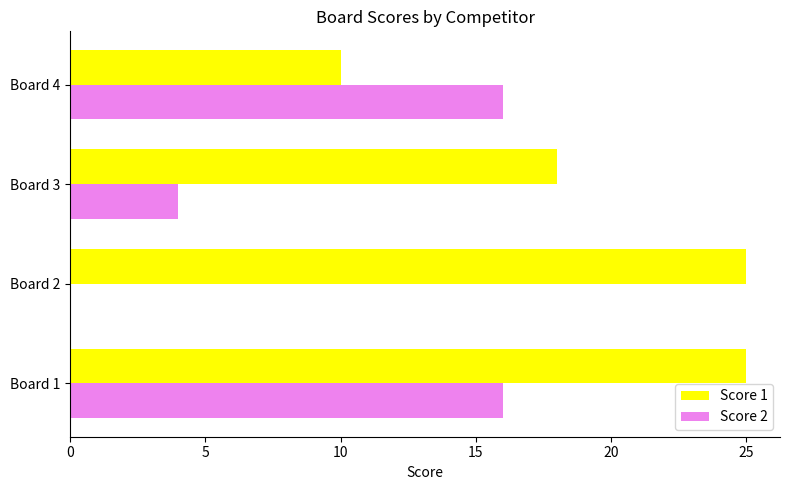

Where is Score 1 nearest to the value 17?

Board 3